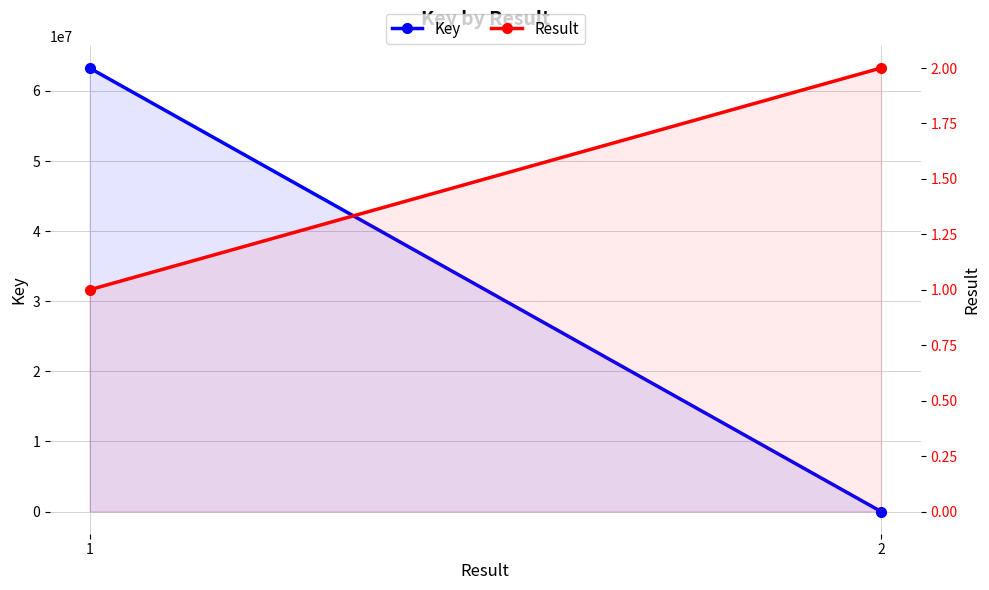

Which has a higher value, 1 or 2?

1